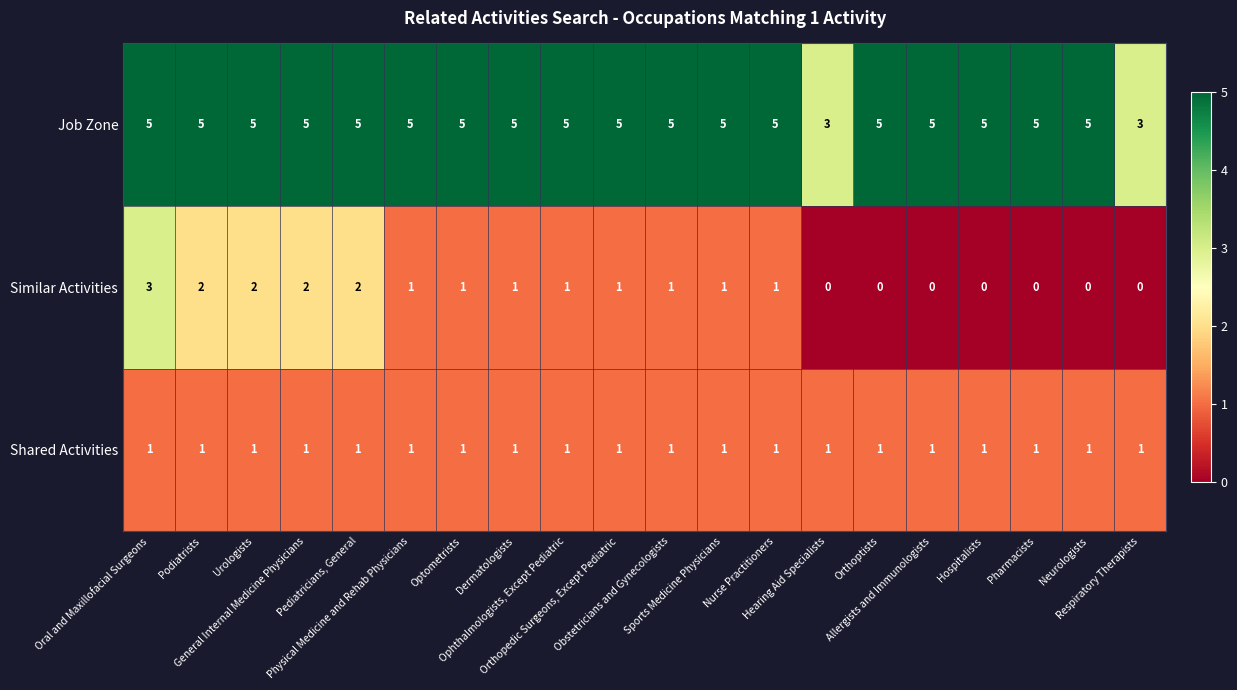

What is the average value of the Job Zone series?

5